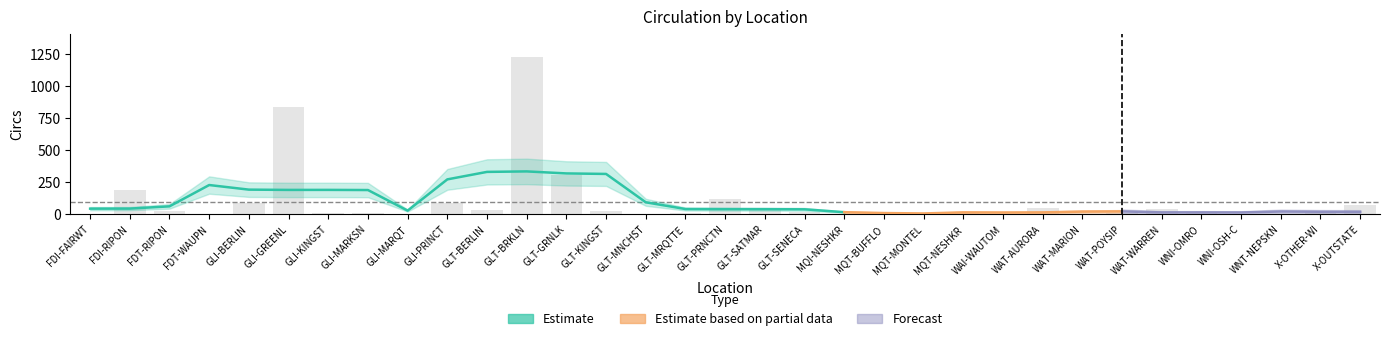

Reading left to right, transcribe all the data shown in this chart.

FDI-FAIRWT=2	FDI-RIPON=185	FDT-RIPON=21	FDT-WAUPN=2	GLI-BERLIN=88	GLI-GREENL=836	GLI-KINGST=5	GLI-MARKSN=10	GLI-MARQT=3	GLI-PRINCT=82	GLT-BERLIN=31	GLT-BRKLN=1227	GLT-GRNLK=303	GLT-KINGST=22	GLT-MNCHST=3	GLT-MRQTTE=11	GLT-PRNCTN=118	GLT-SATMAR=39	GLT-SENECA=18	MQI-NESHKR=1	MQT-BUFFLO=6	MQT-MONTEL=6	MQT-NESHKR=5	WAI-WAUTOM=2	WAT-AURORA=43	WAT-MARION=1	WAT-POYSIP=10	WAT-WARREN=37	WNI-OMRO=10	WNI-OSH-C=3	WNT-NEPSKN=2	X-OTHER-WI=7	X-OUTSTATE=74